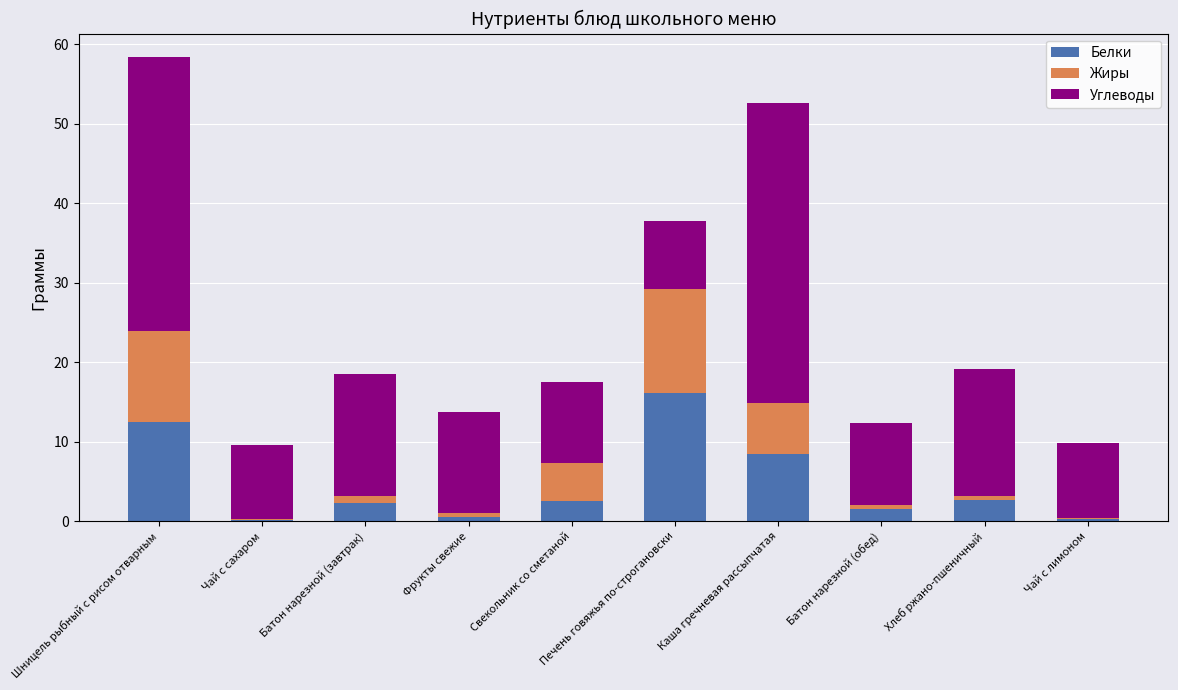

What are all the series names shown in the legend?

Белки, Жиры, Углеводы